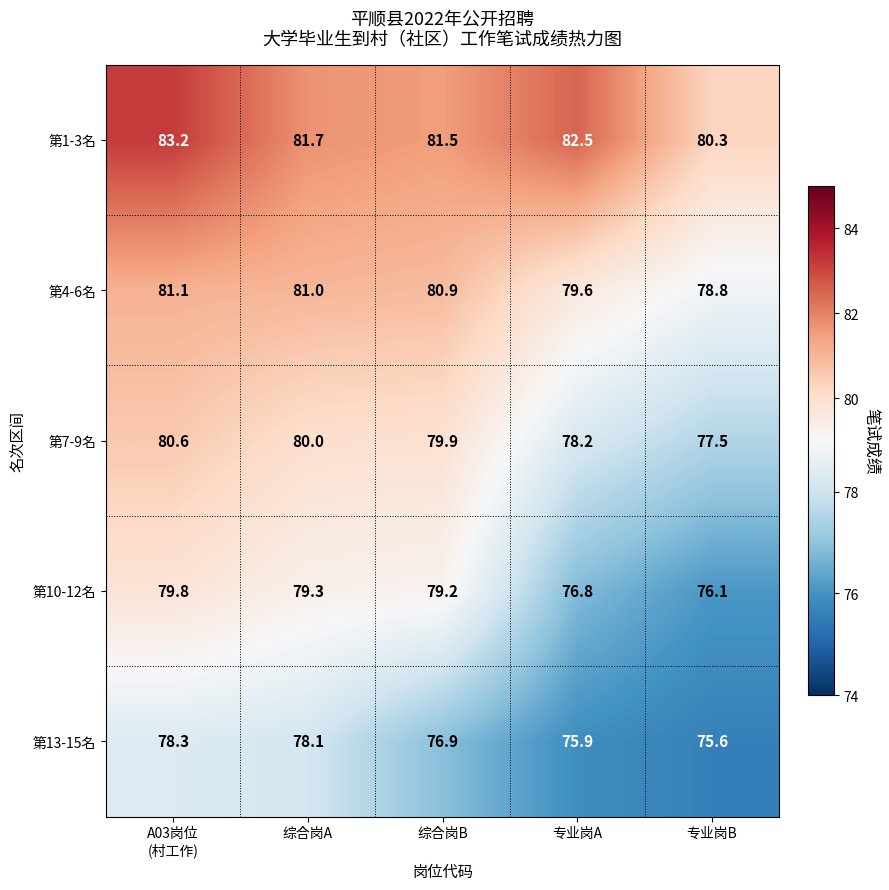

What is the minimum value shown in the chart?

75.6